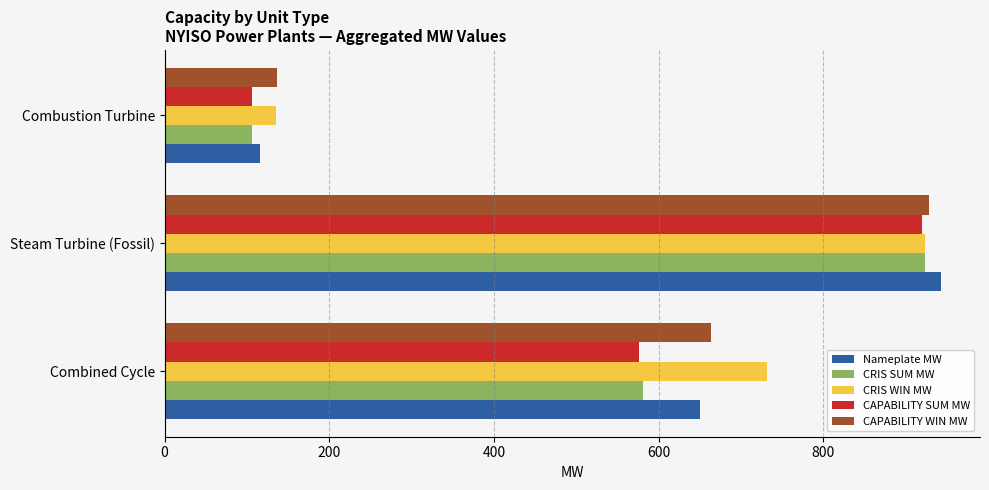

The CRIS WIN MW series shows 63.3 at Combustion Turbine. True or false?

False